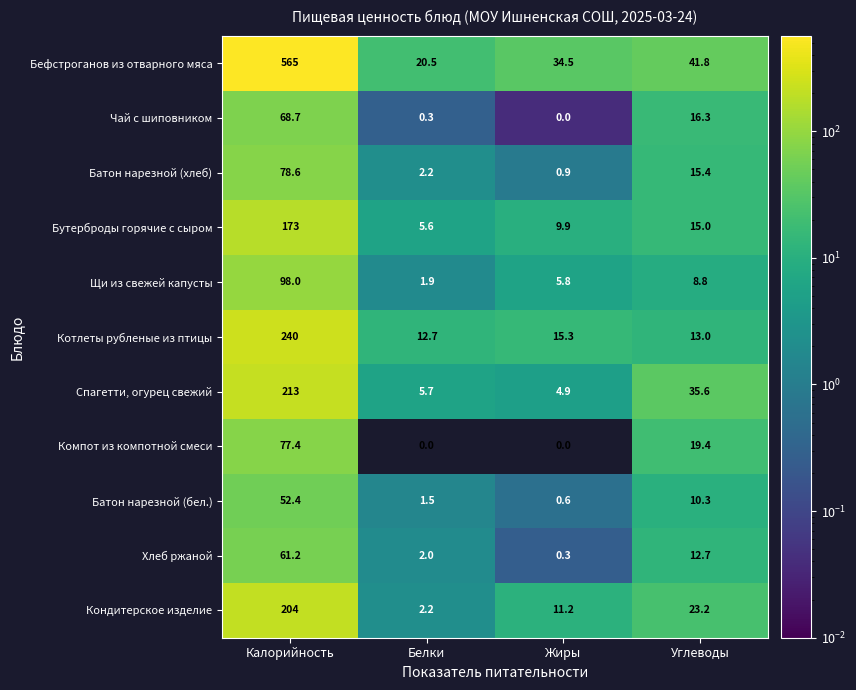

Which series has the largest total across all categories?

Бефстроганов из отварного мяса